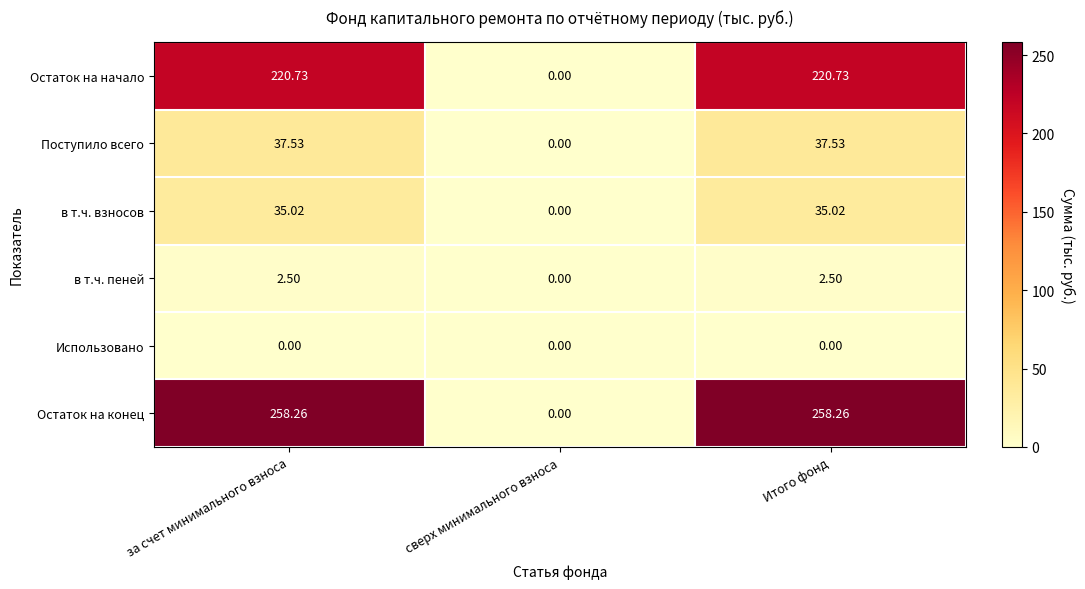

At which label is Поступило всего closest to 18?

сверх минимального взноса